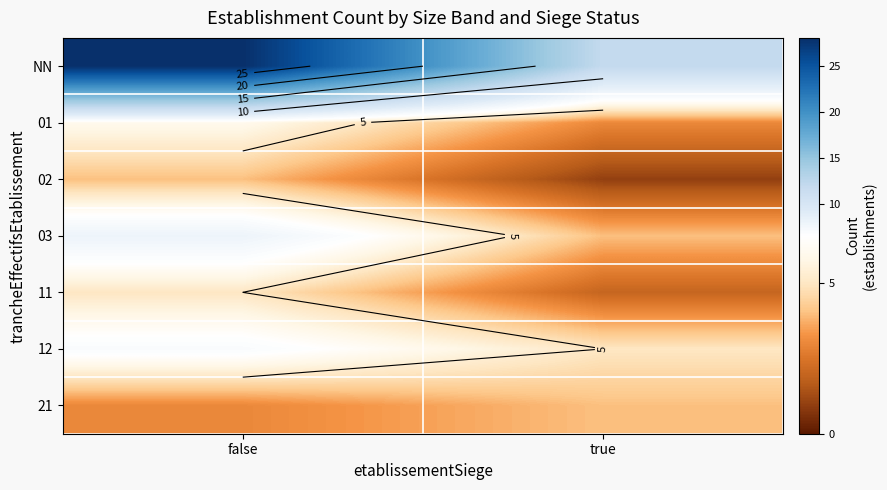

Between true and false, which is larger?

false